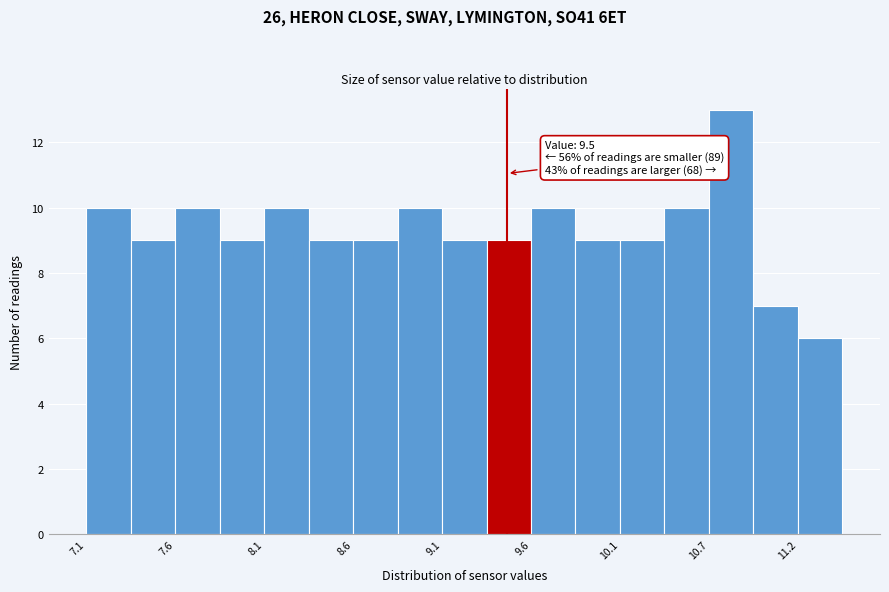

Around what value on the x-axis is the tallest bar? Give the approximate position of its centre, as read against the axis.

10.8